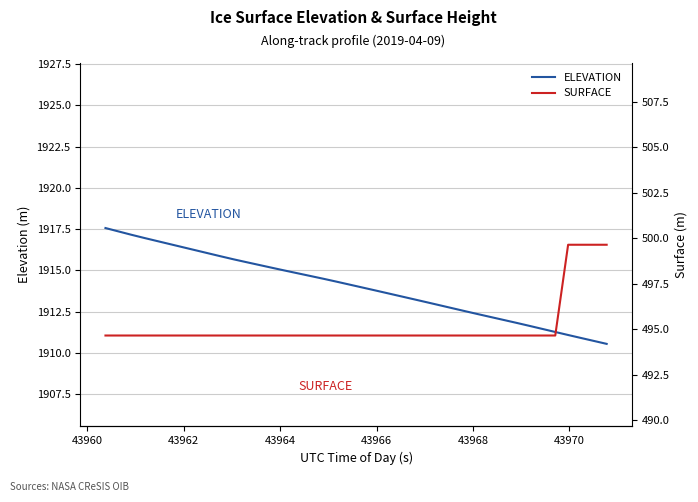

How many values in the ELEVATION series are below 1914?

20